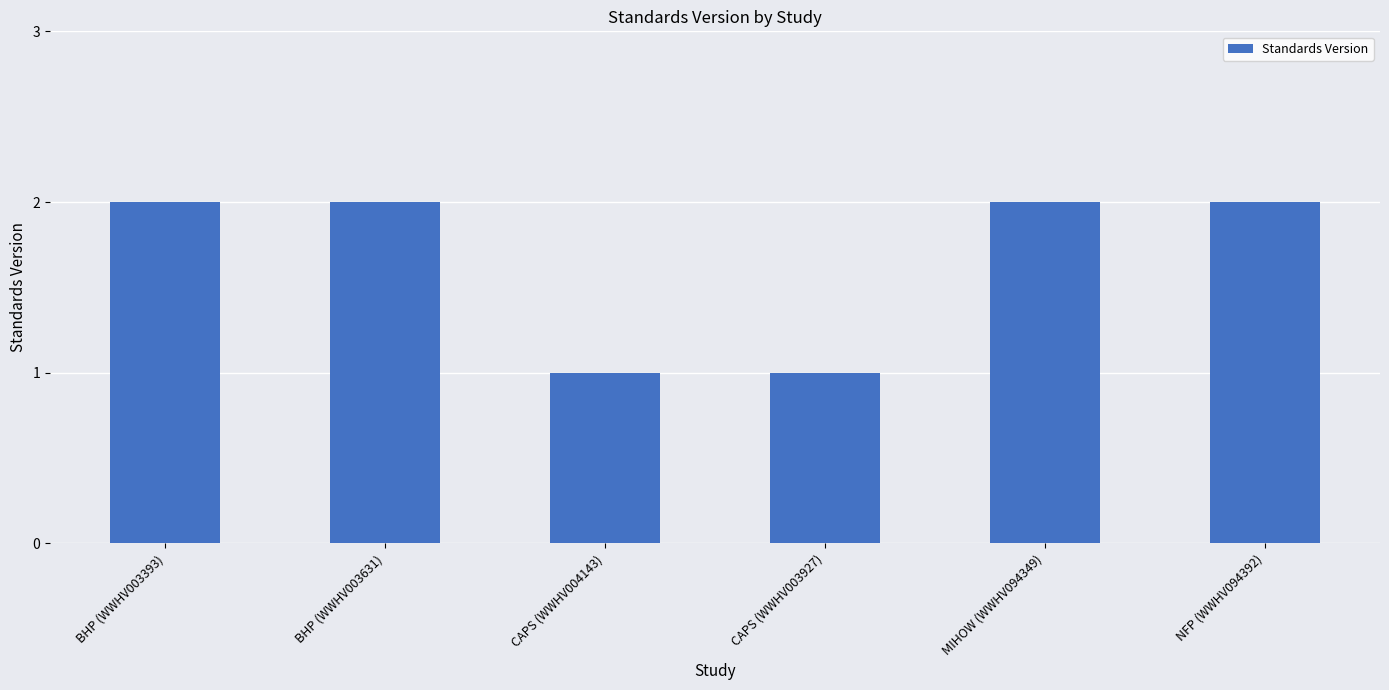

What is the sum of the values at NFP (WWHV094392) and BHP (WWHV003393)?

4